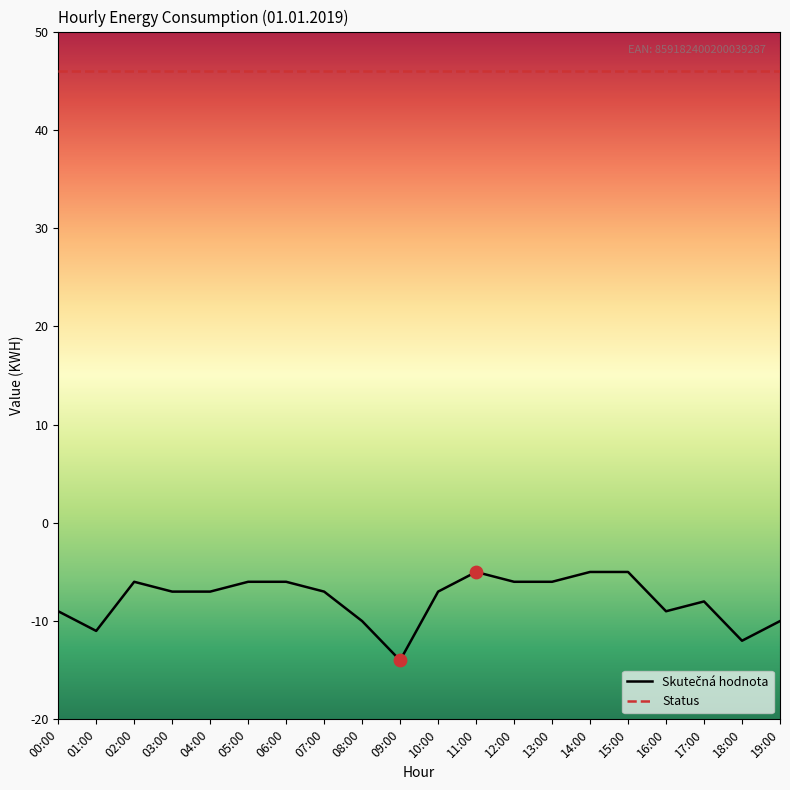

At how many categories does at least one series exceed 35?

20